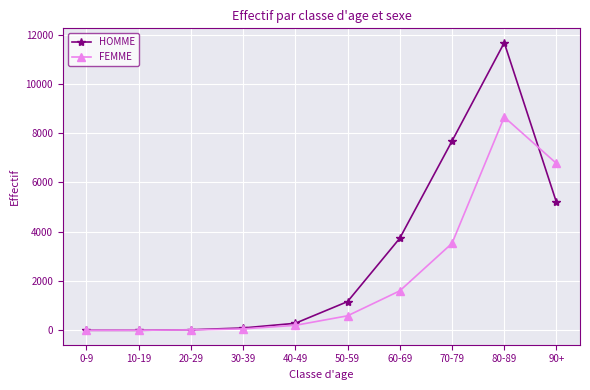

What is the total value across all series at 90+?

11962